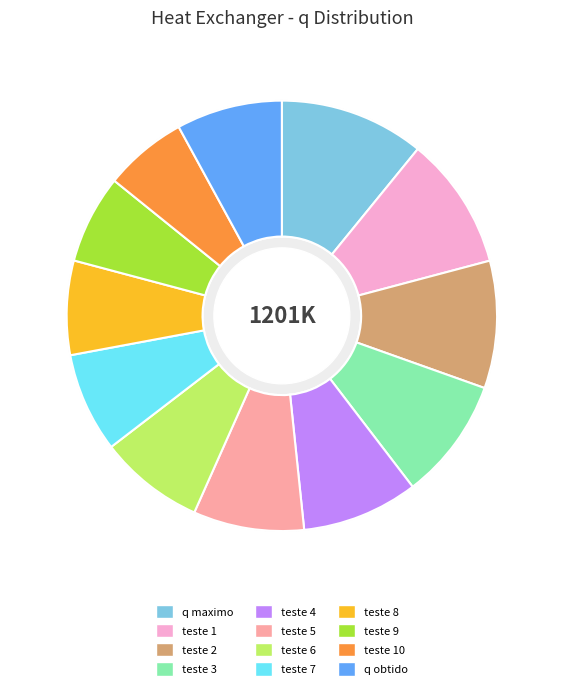

Is it true that q obtido is 23% of the pie?

False